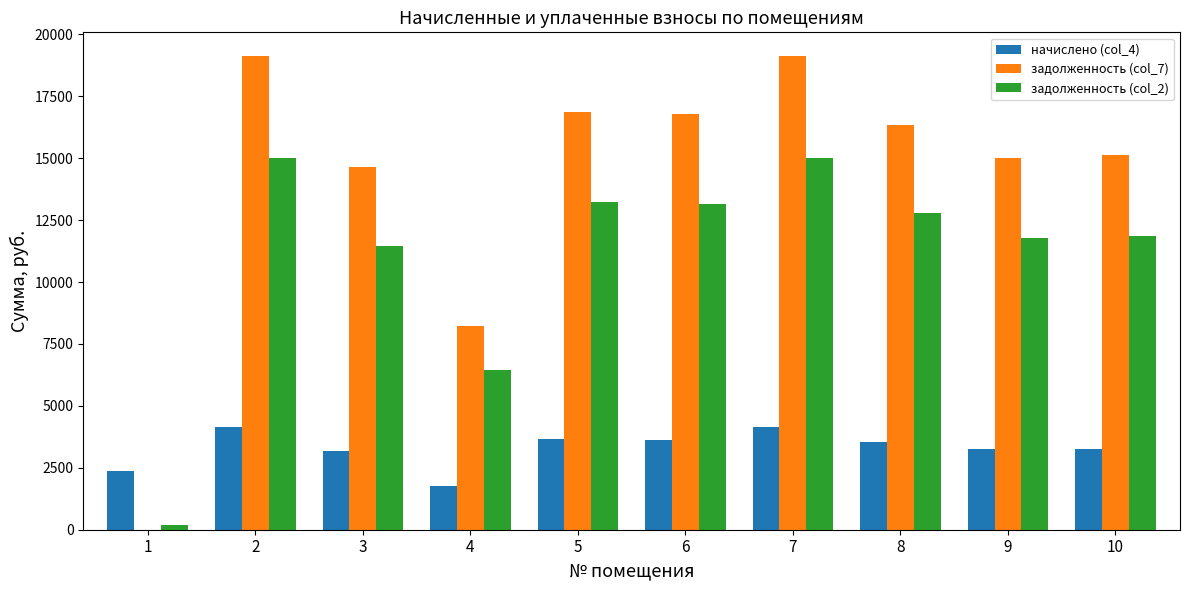

At which label is задолженность (col_7) closest to 9562?

4